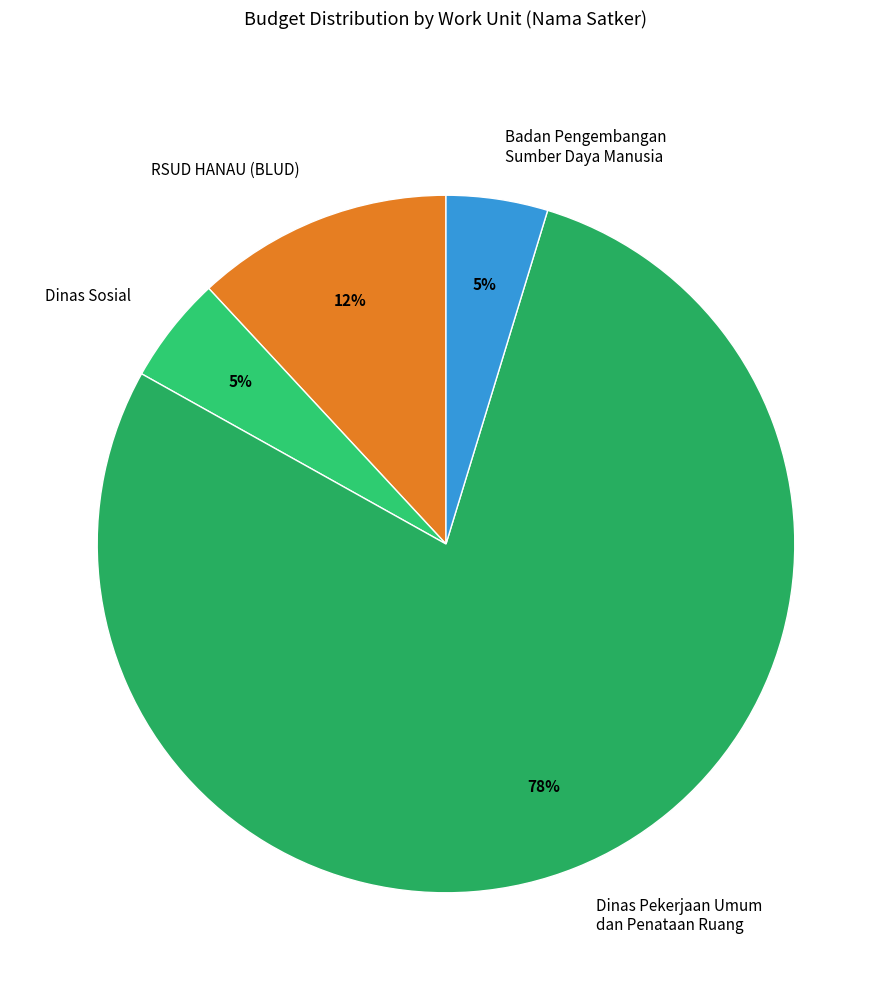

What is the largest slice in the pie chart?

Dinas Pekerjaan Umum dan Penataan Ruang